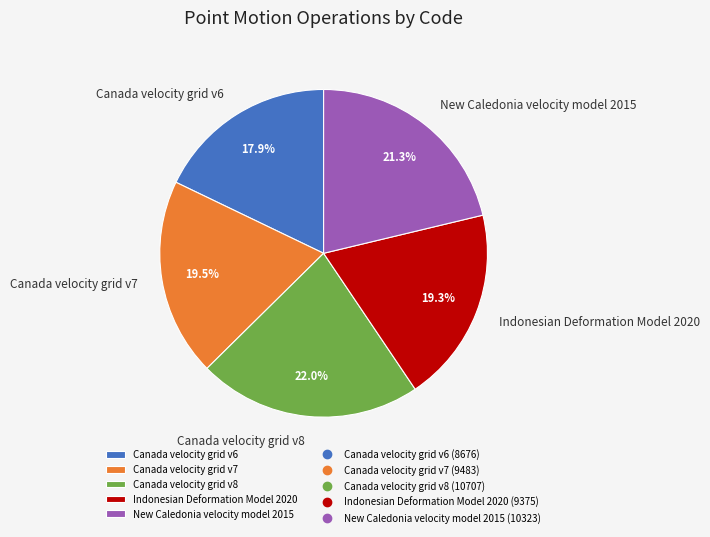

Does Canada velocity grid v6 account for over 50% of the chart?

No